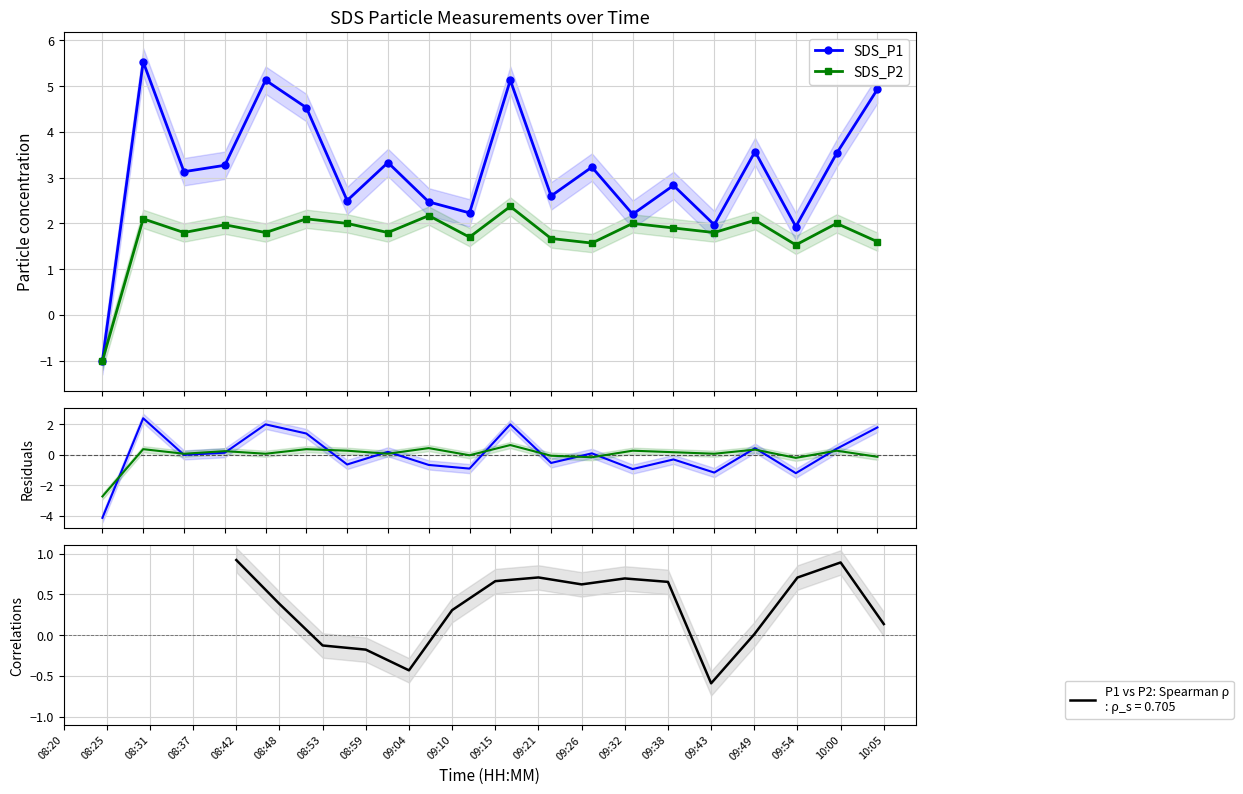

True or false: SDS_P1 has more than 2 interior local peaks.

True